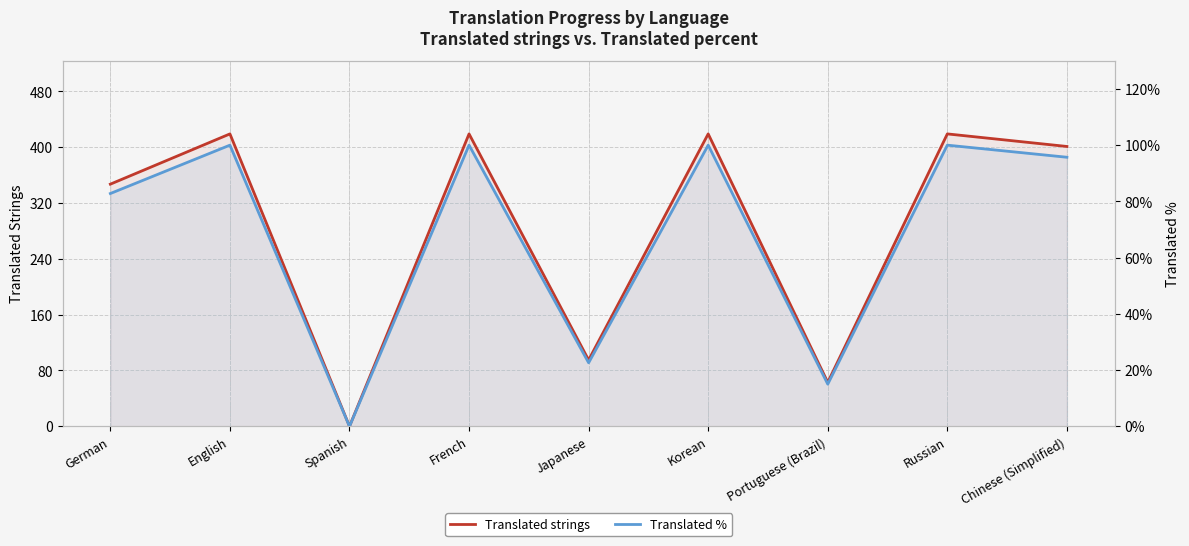

How many distinct data groups are displayed?

2